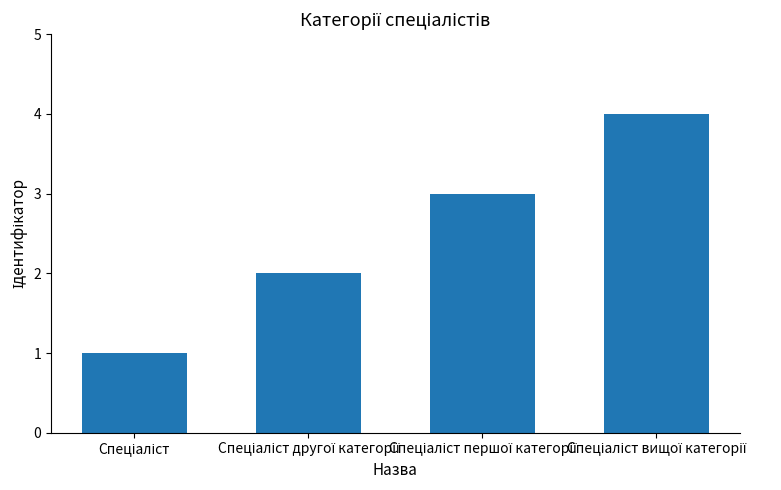

How many data points are less than 3?

2